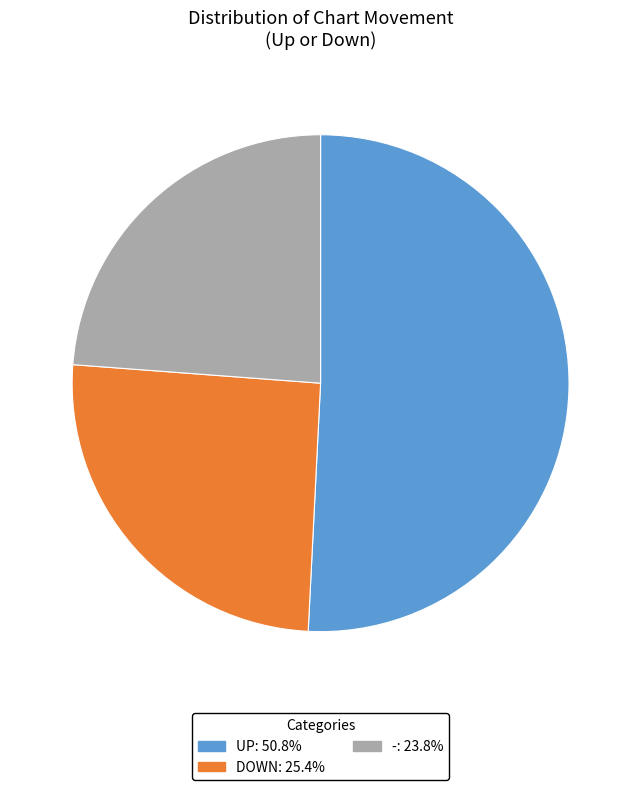

Does any single category account for the majority?

Yes